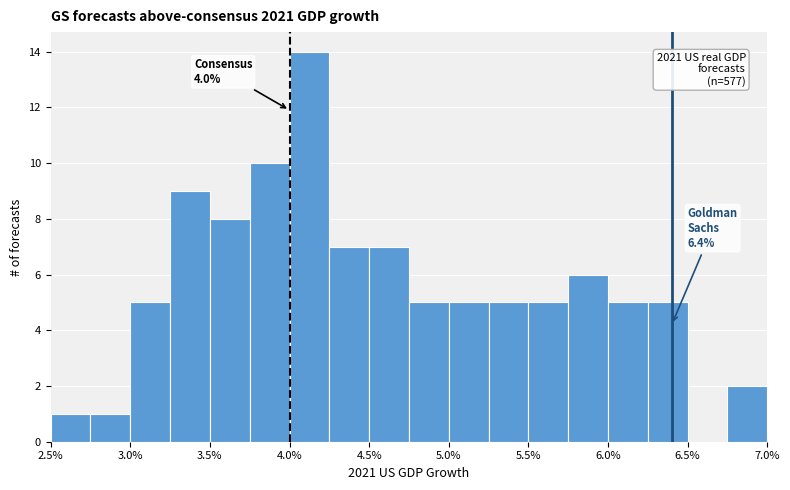

Which range on the x-axis has the tallest bar?

4.00 to 4.25